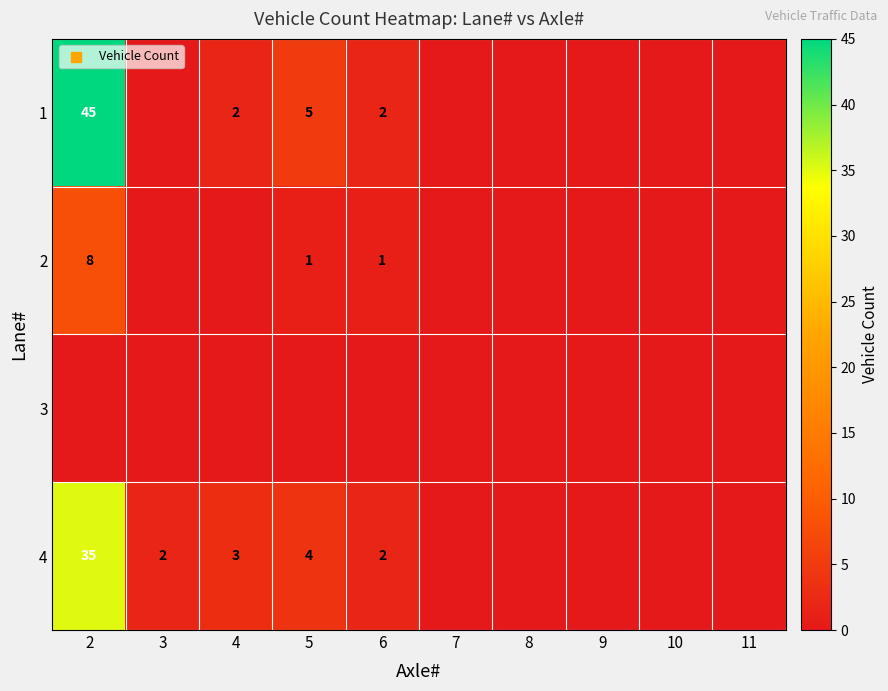

What is the difference between the 1 values at 6 and 5?

3